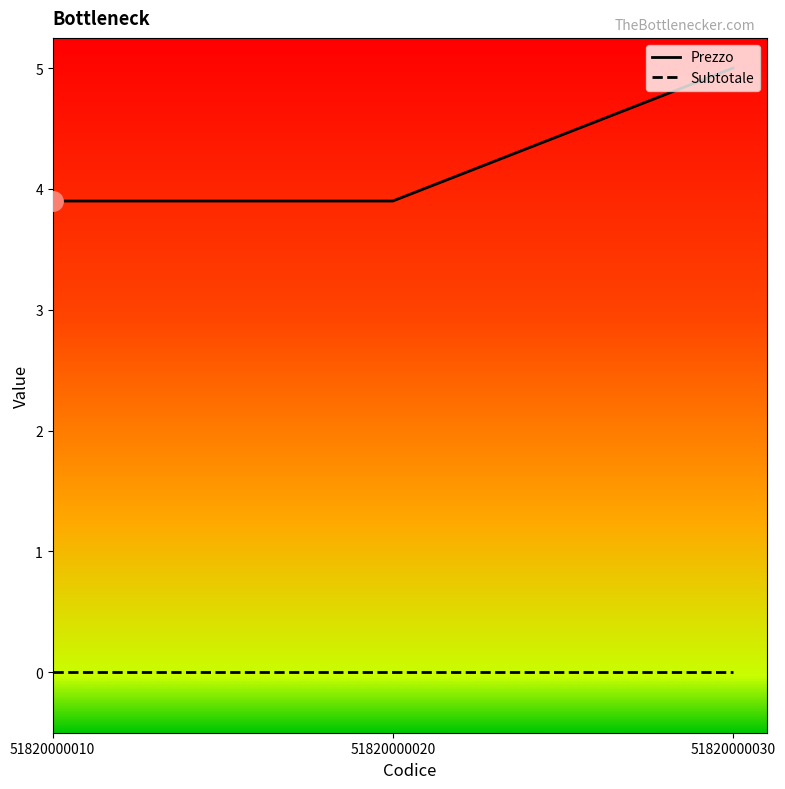

Does the chart have visible grid lines?

No